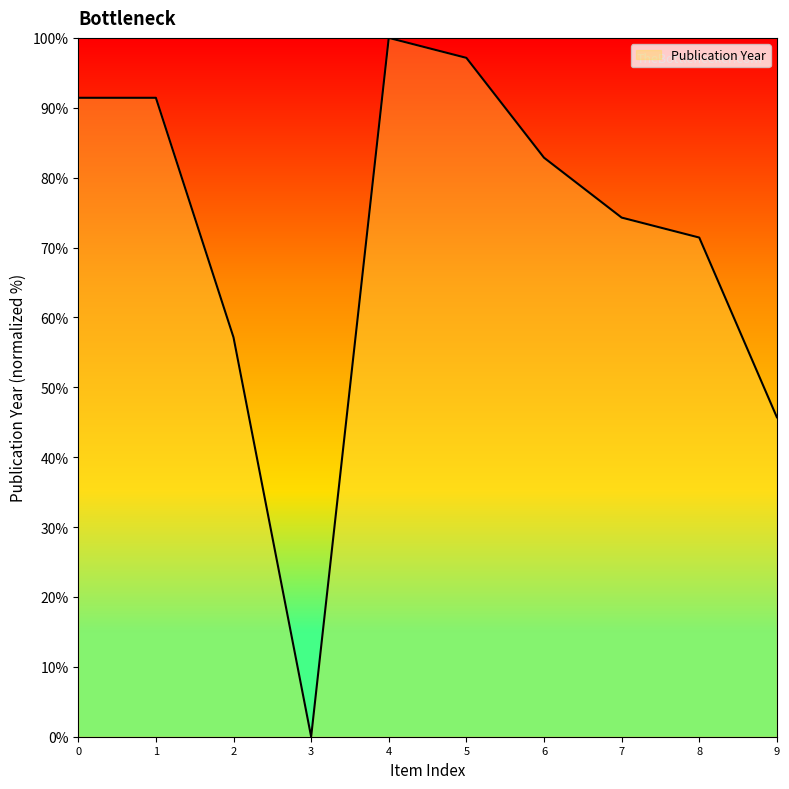

Count the number of categories in the chart.

10